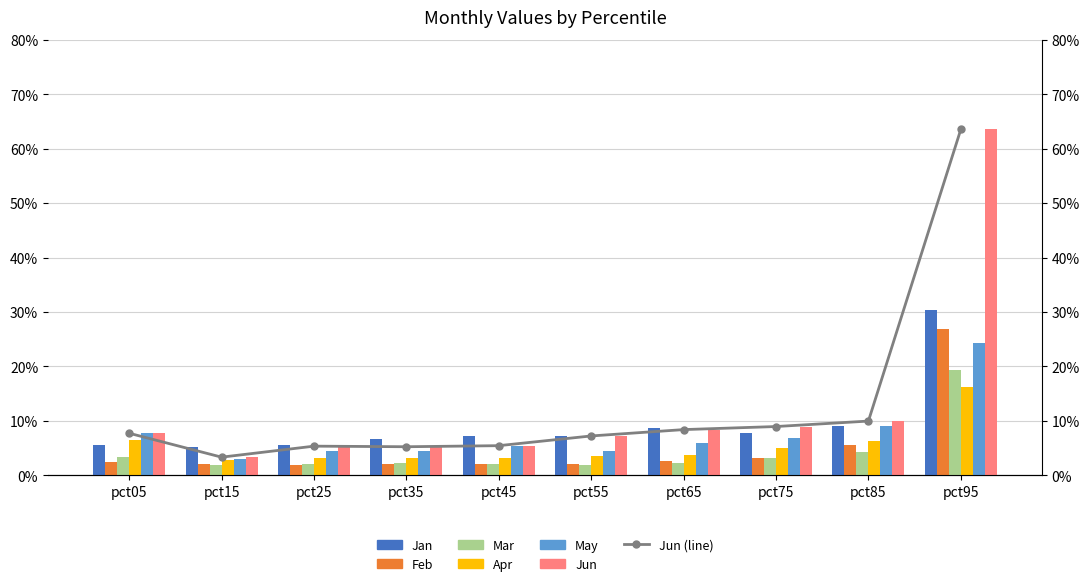

Which series changed the most between pct15 and pct55?

Jun